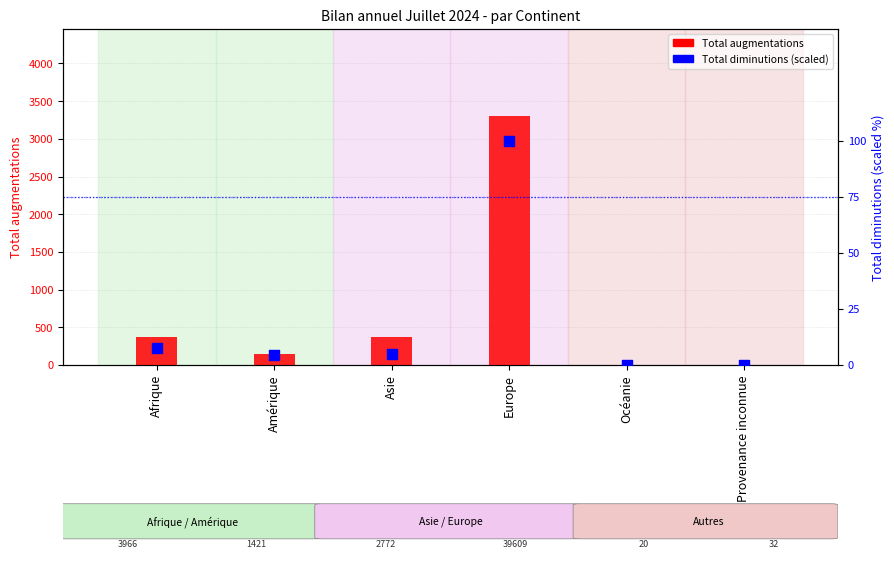

Which series has the widest spread of Y values?

Total augmentations